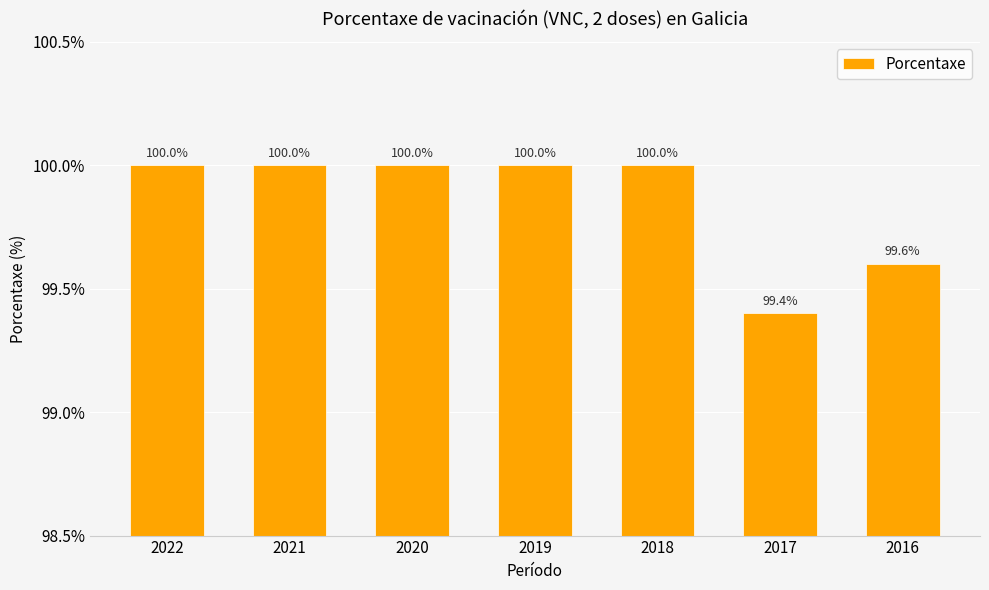

What is the maximum value shown in the chart?

100.0